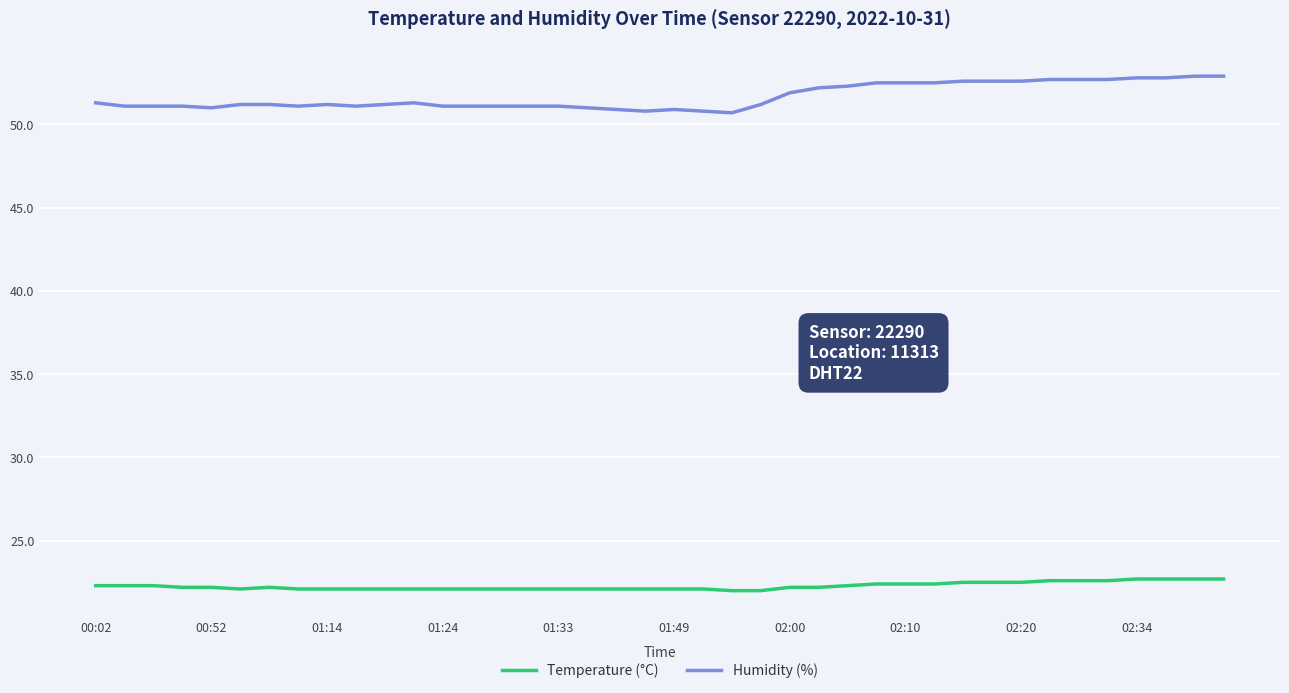

True or false: Temperature (°C) and Humidity (%) cross at least once.

False